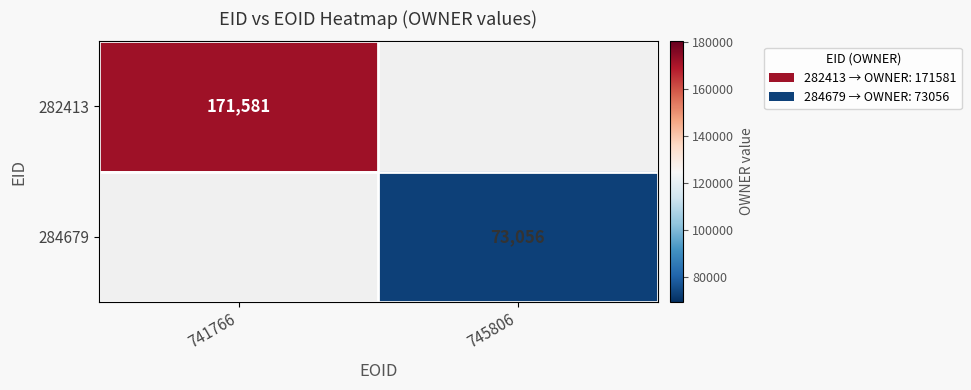

The 282413 series shows 171581 at 741766. True or false?

True